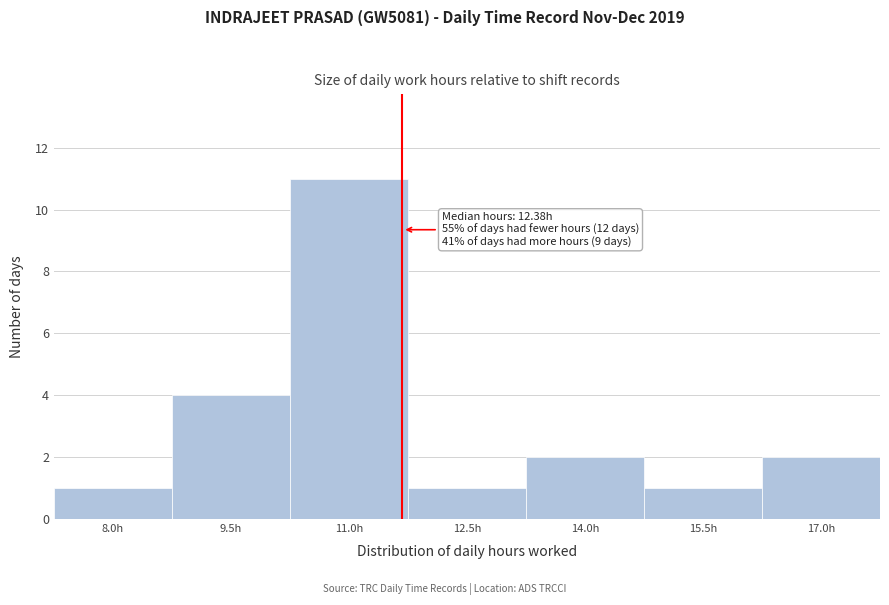

Reading left to right, extract all data points from this chart.

1	4	11	1	2	1	2